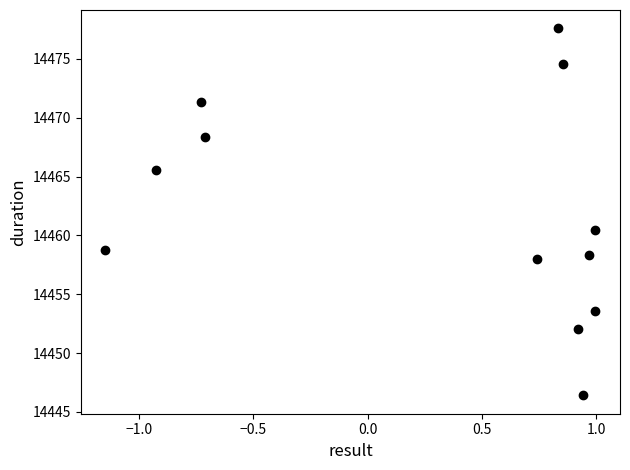

What Y value in the scatter plot is closest to 14462?

14460.5